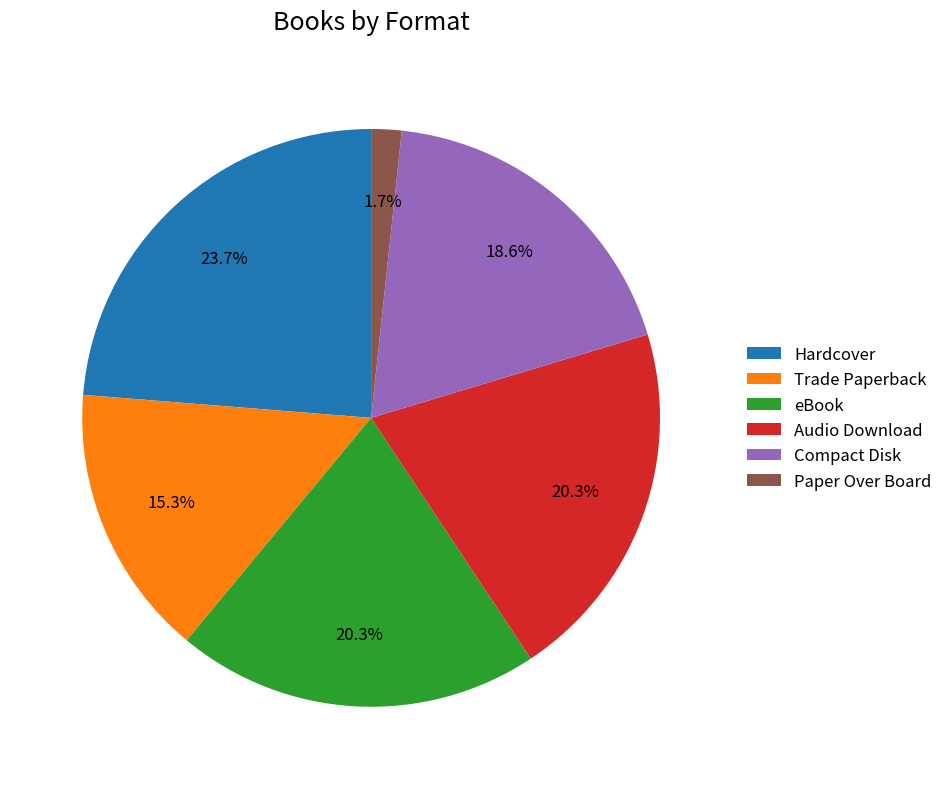

Between Trade Paperback and Paper Over Board, which is larger?

Trade Paperback